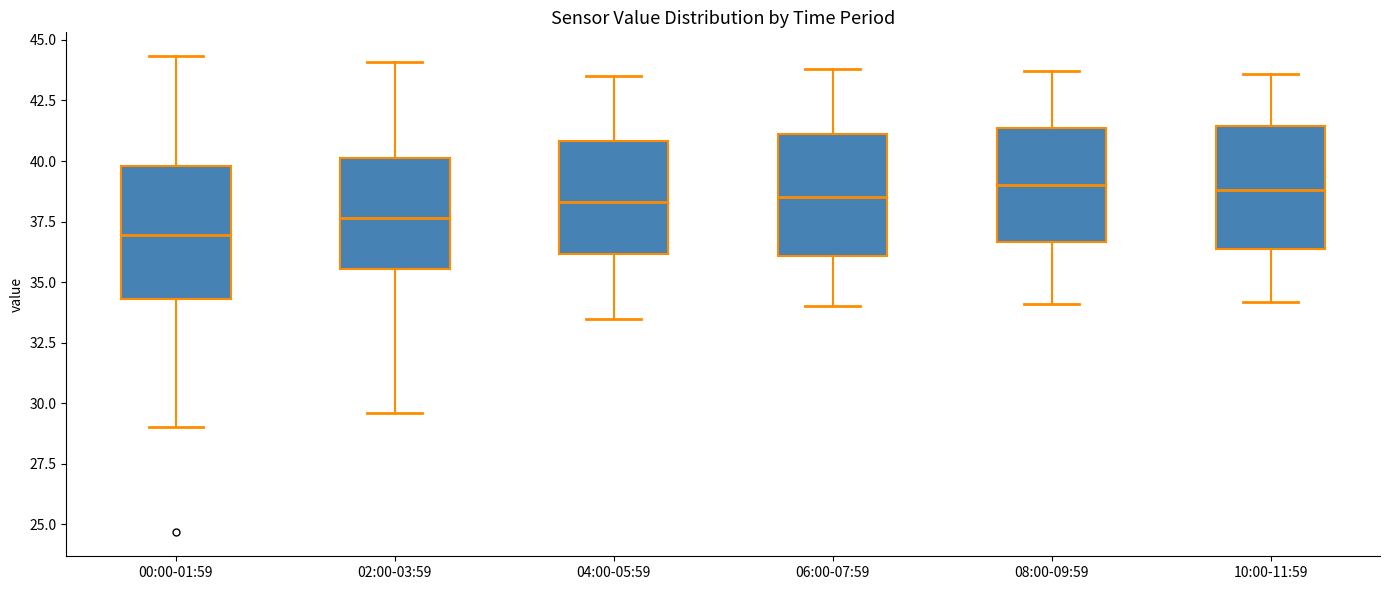

Reading left to right, read every box against the y-axis: the position of its median line, the range the box covers, and the ends of its whiskers. The values are not printed on the chart, so give them approximately, as read against the axis.

00:00-01:59: median 37.0, box 34.5 to 40.0, whiskers 29.0 to 44.5
02:00-03:59: median 37.5, box 35.5 to 40.0, whiskers 29.5 to 44.0
04:00-05:59: median 38.5, box 36.0 to 41.0, whiskers 33.5 to 43.5
06:00-07:59: median 38.5, box 36.0 to 41.0, whiskers 34.0 to 44.0
08:00-09:59: median 39.0, box 36.5 to 41.5, whiskers 34.0 to 43.5
10:00-11:59: median 39.0, box 36.5 to 41.5, whiskers 34.0 to 43.5